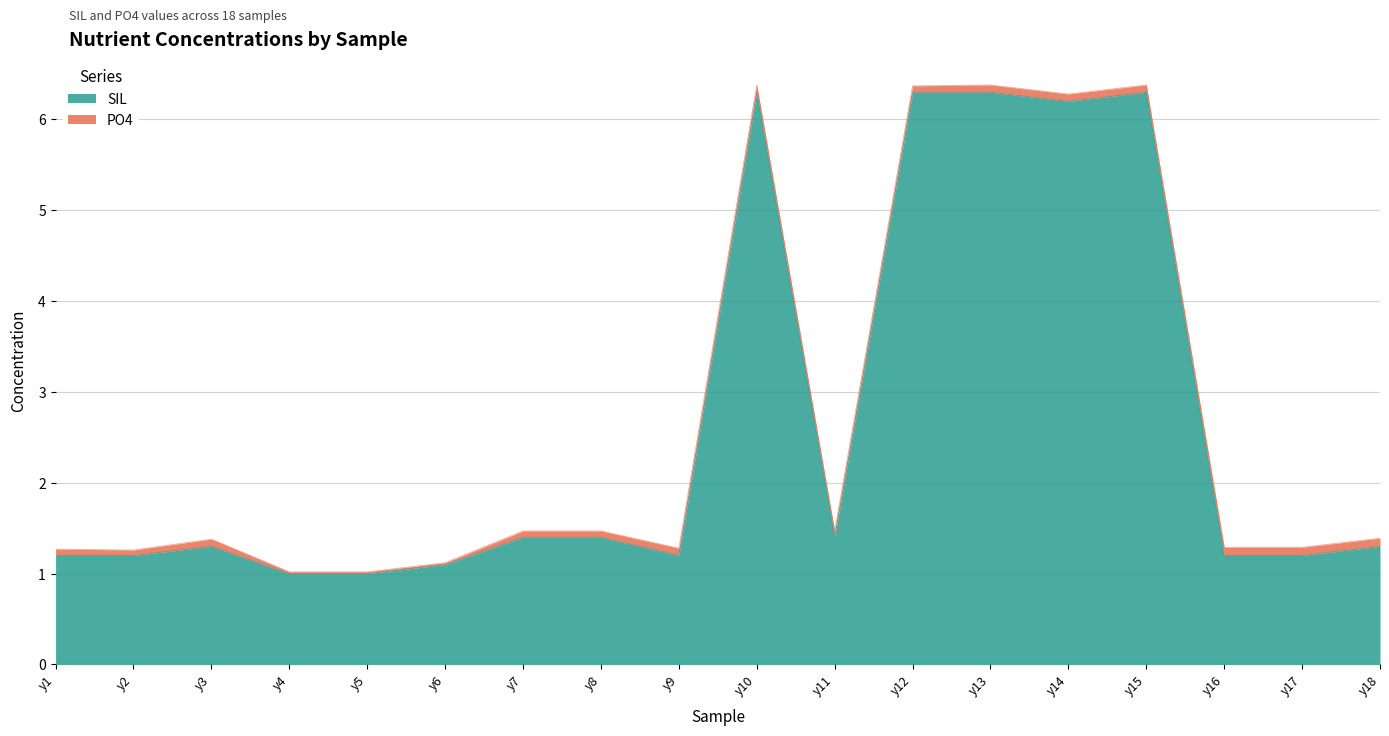

What is the maximum value for SIL?

6.3